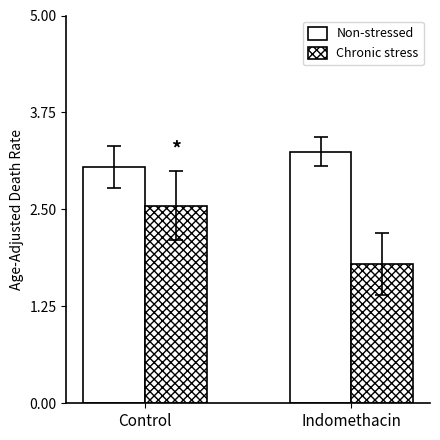

How many bars are there in each group?

2